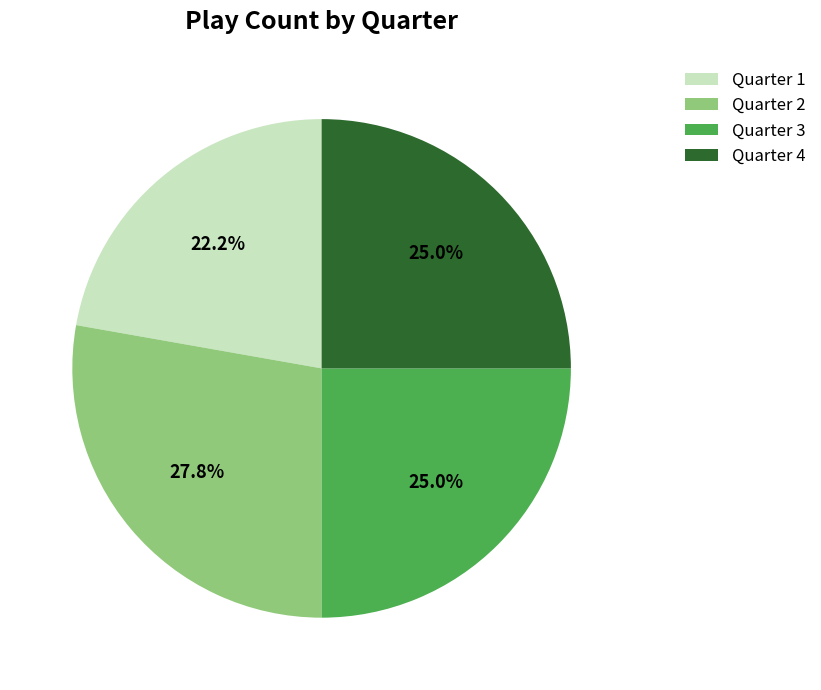

The Quarter 1 slice represents 17% of the pie. True or false?

False